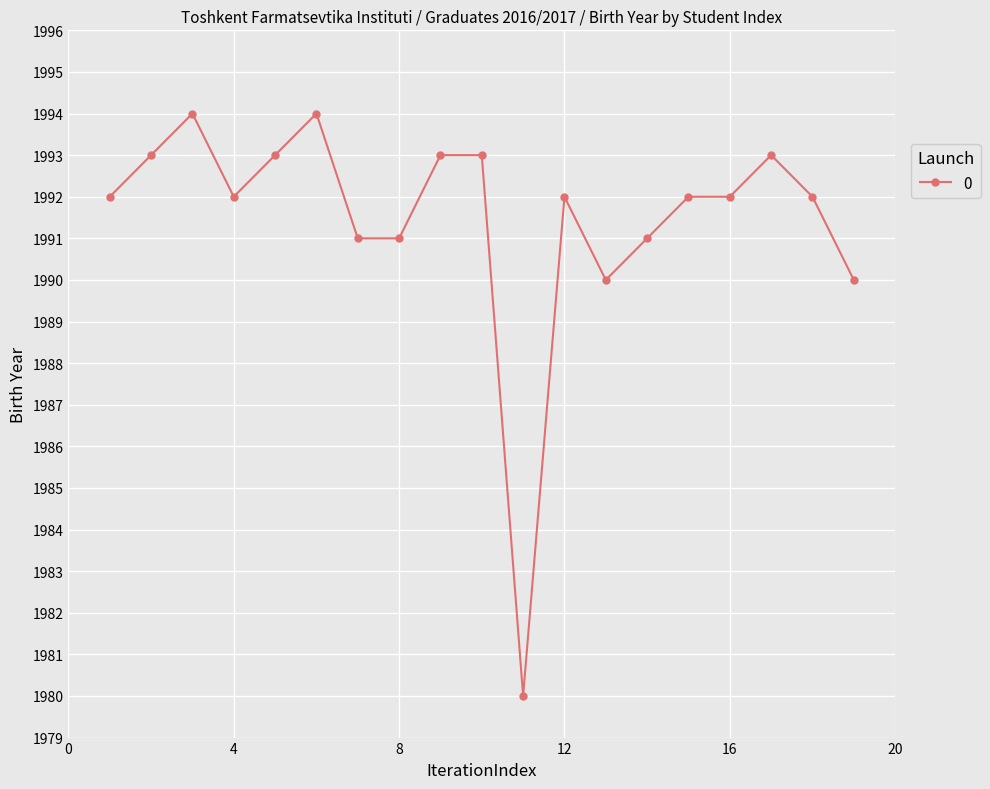

What is the value of the 19th point from the left?

1990